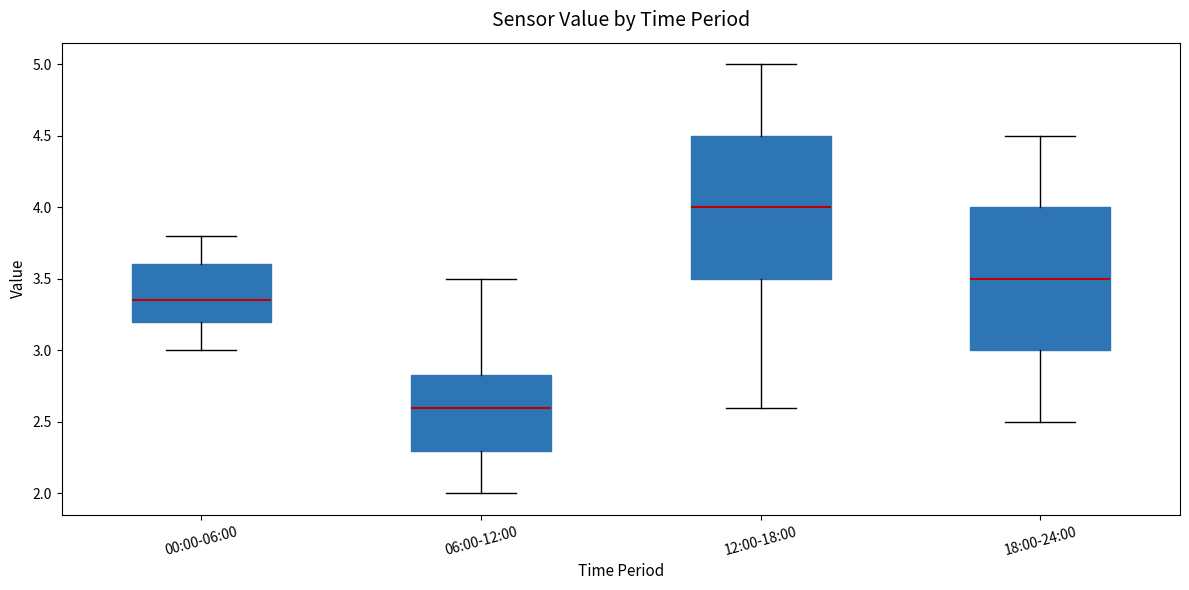

Reading left to right, read every box against the y-axis: the position of its median line, the range the box covers, and the ends of its whiskers. The values are not printed on the chart, so give them approximately, as read against the axis.

00:00-06:00: median 3.35, box 3.20 to 3.60, whiskers 3.00 to 3.80
06:00-12:00: median 2.60, box 2.30 to 2.85, whiskers 2.00 to 3.50
12:00-18:00: median 4.00, box 3.50 to 4.50, whiskers 2.60 to 5.00
18:00-24:00: median 3.50, box 3.00 to 4.00, whiskers 2.50 to 4.50